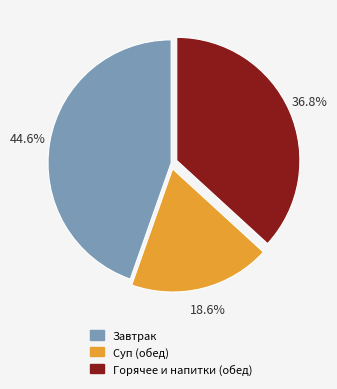

Is there a majority slice in this chart?

No